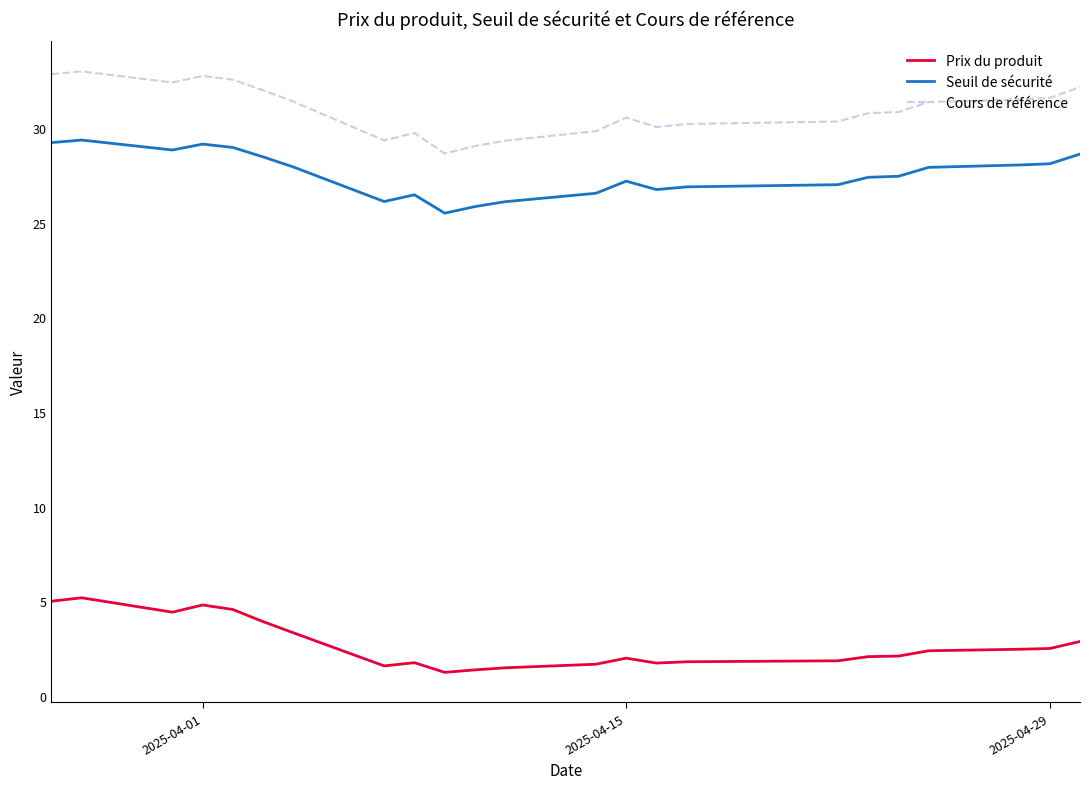

True or false: Prix du produit and Cours de référence intersect in this chart.

False